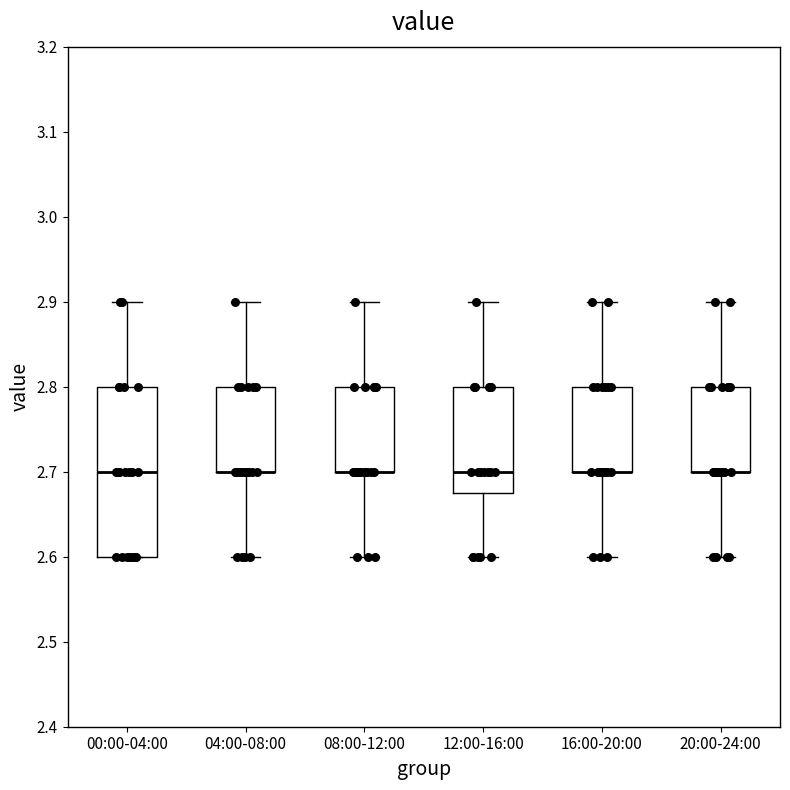

Reading left to right, read every box against the y-axis: the position of its median line, the range the box covers, and the ends of its whiskers. The values are not printed on the chart, so give them approximately, as read against the axis.

00:00-04:00: median 2.70, box 2.60 to 2.80, whiskers 2.60 to 2.90
04:00-08:00: median 2.70 (drawn on the box's lower edge), box 2.70 to 2.80, whiskers 2.60 to 2.90
08:00-12:00: median 2.70 (drawn on the box's lower edge), box 2.70 to 2.80, whiskers 2.60 to 2.90
12:00-16:00: median 2.70, box 2.68 to 2.80, whiskers 2.60 to 2.90
16:00-20:00: median 2.70 (drawn on the box's lower edge), box 2.70 to 2.80, whiskers 2.60 to 2.90
20:00-24:00: median 2.70 (drawn on the box's lower edge), box 2.70 to 2.80, whiskers 2.60 to 2.90